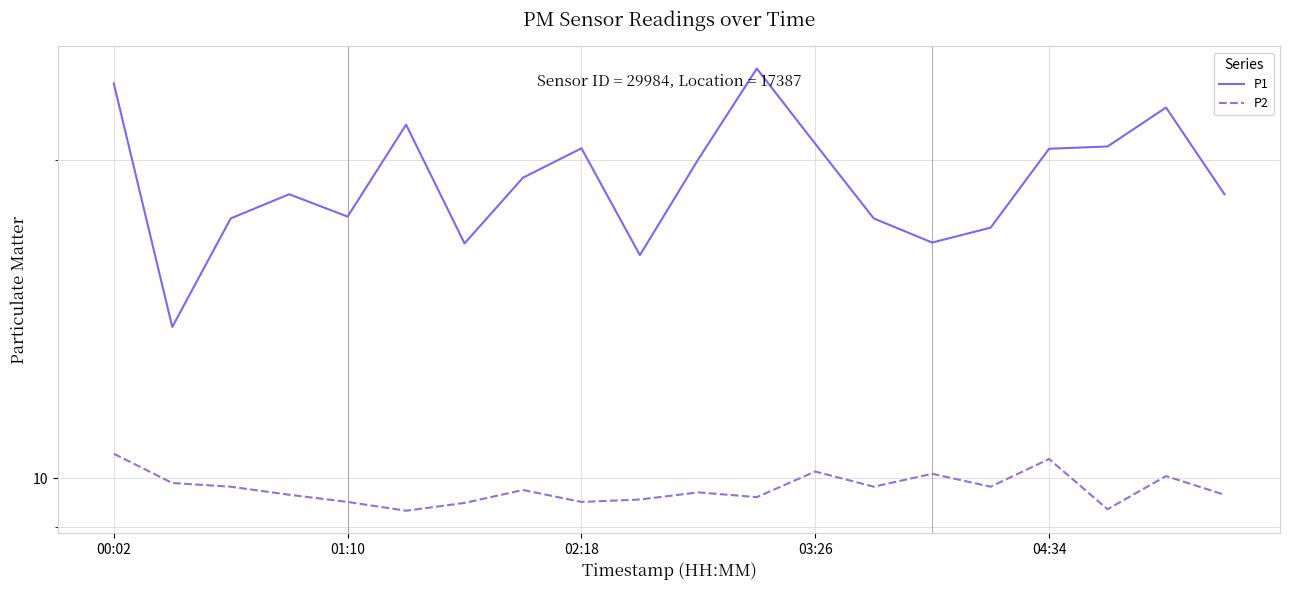

How many interior local valleys does the P2 series have?

6